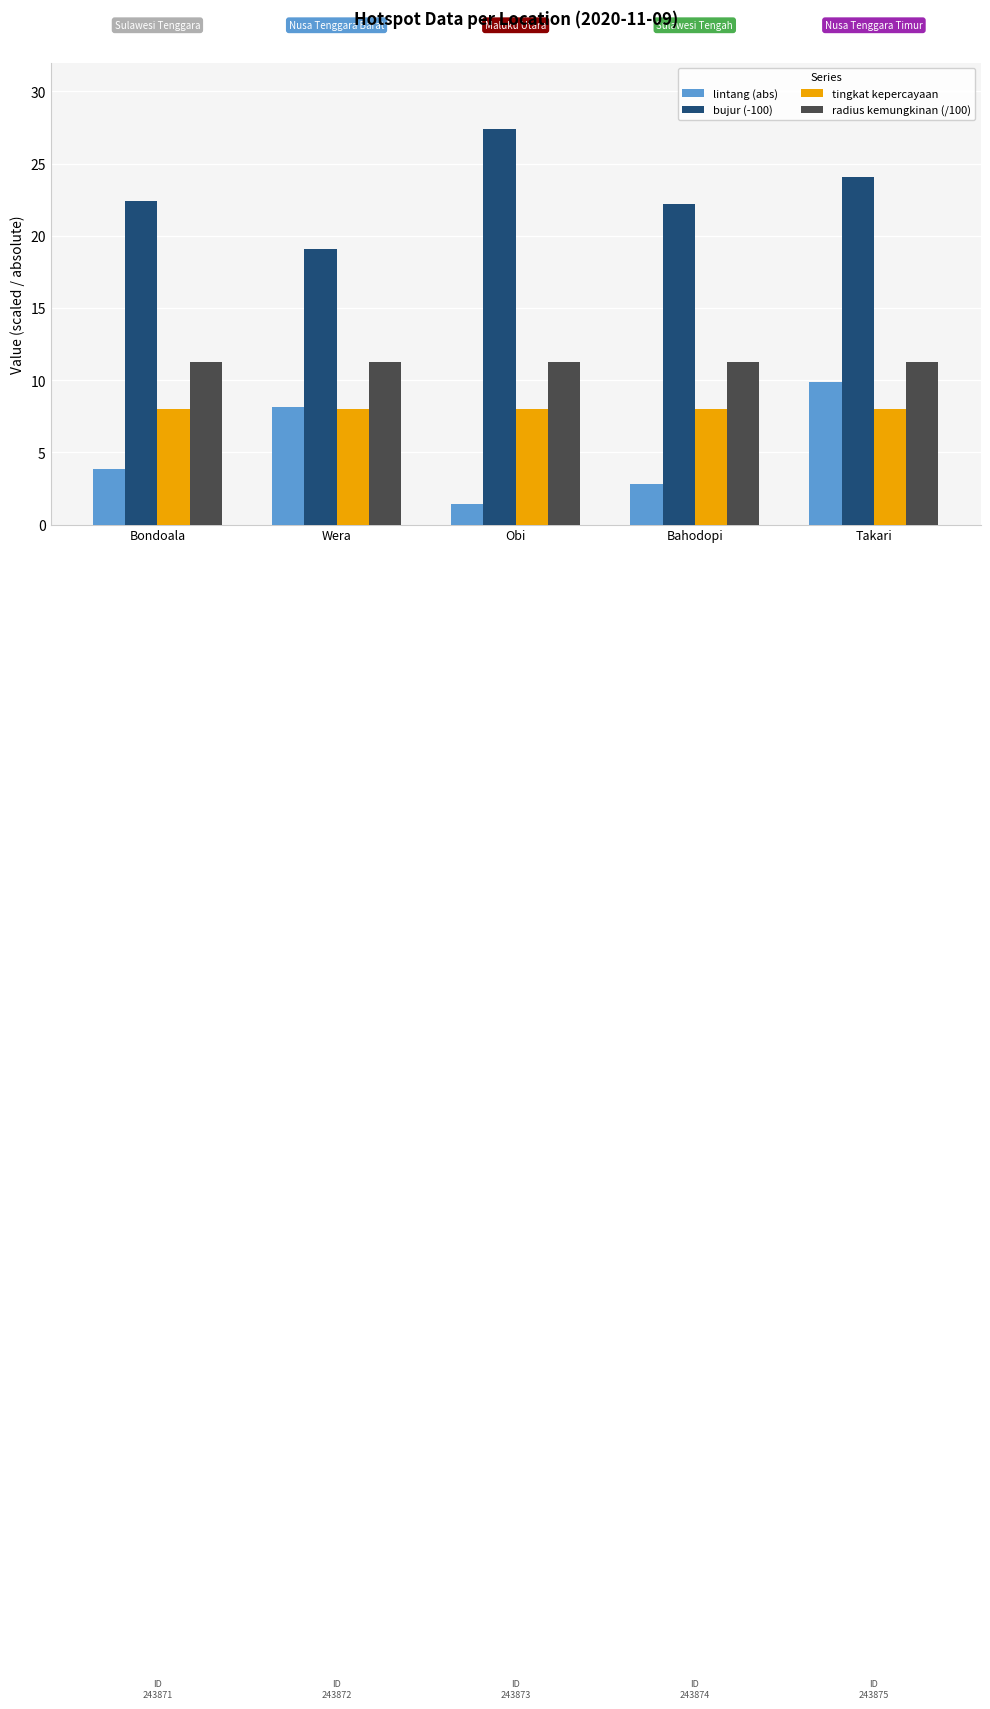

The bujur (-100) series shows 8.0 at Wera. True or false?

False